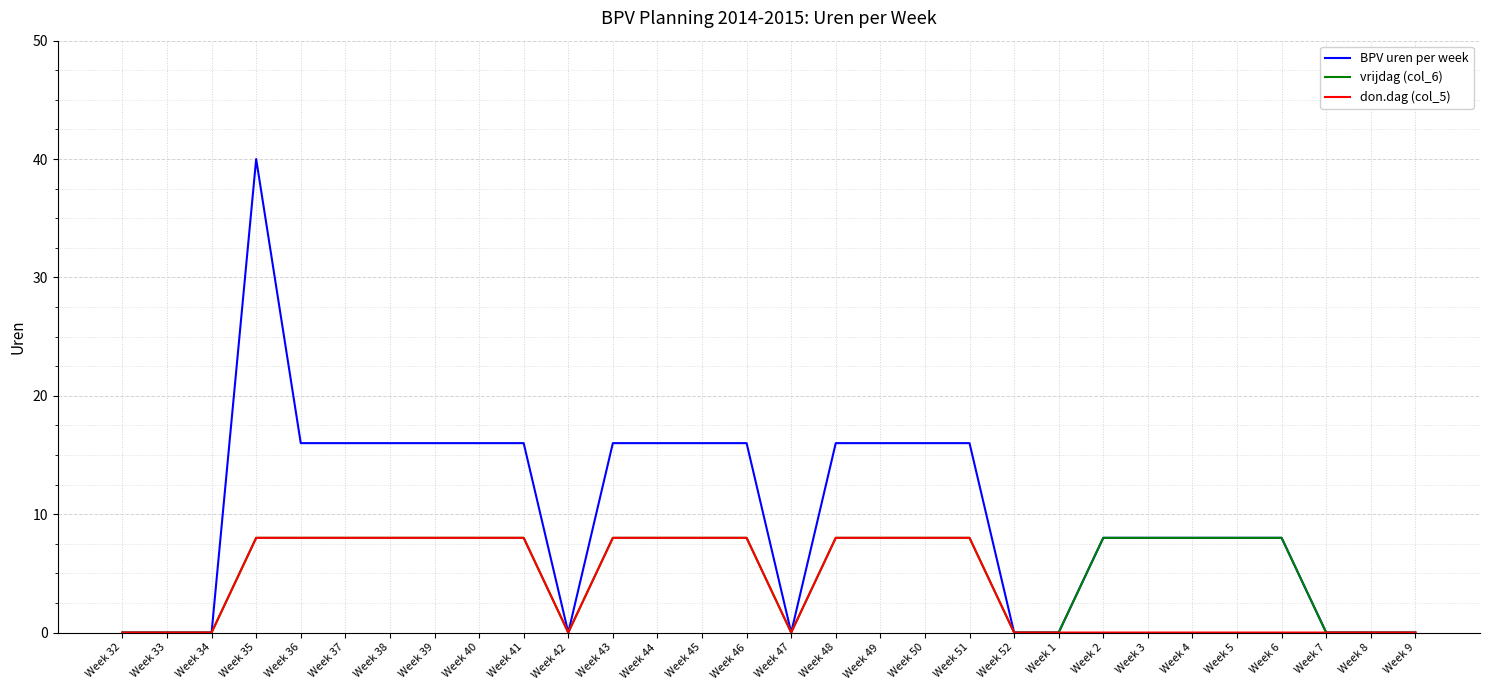

Is it true that don.dag (col_5) equals 3 at Week 40?

False